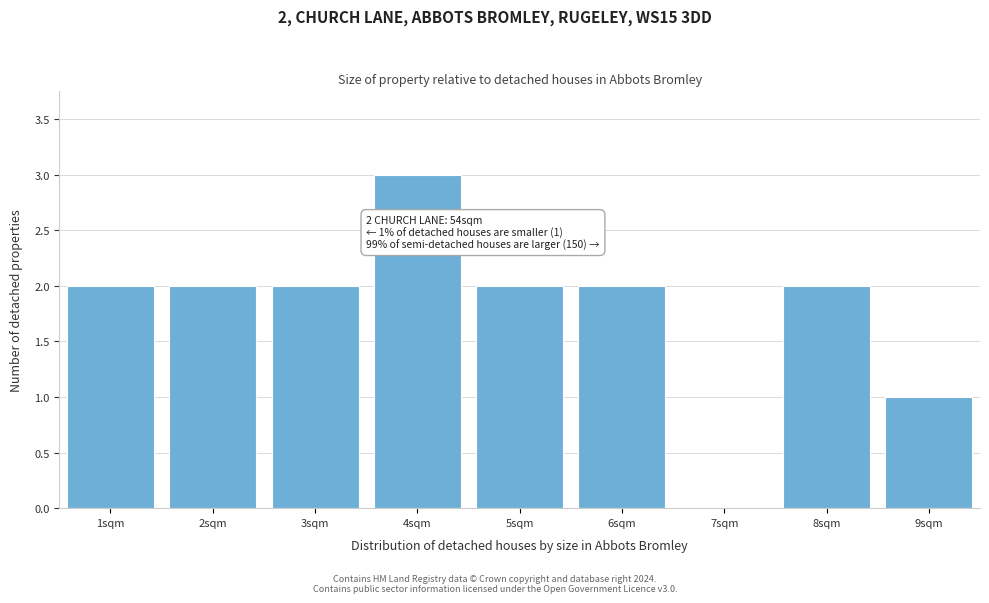

Which range on the x-axis has the tallest bar?

3.5 to 4.5